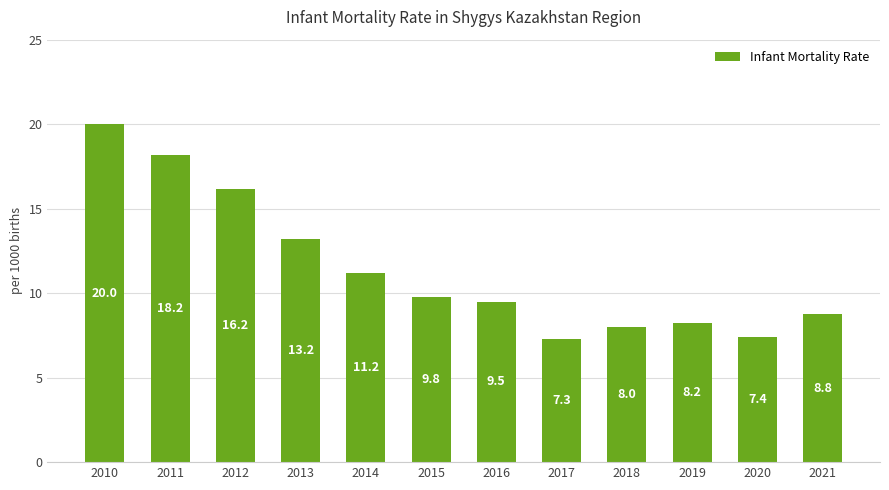

How many categories are shown in the chart?

12